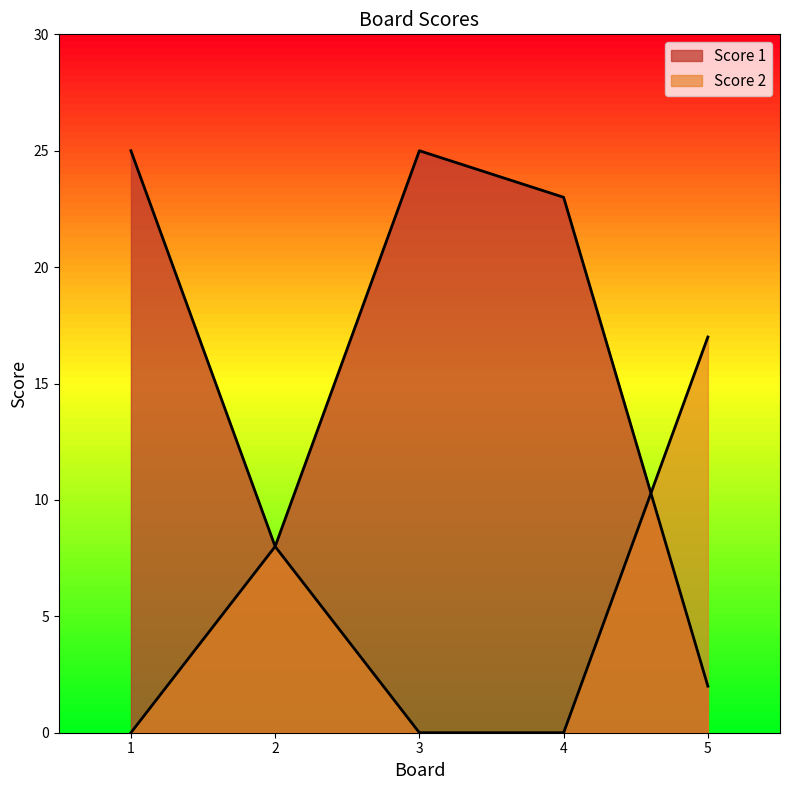

How many lines are shown in the chart?

2